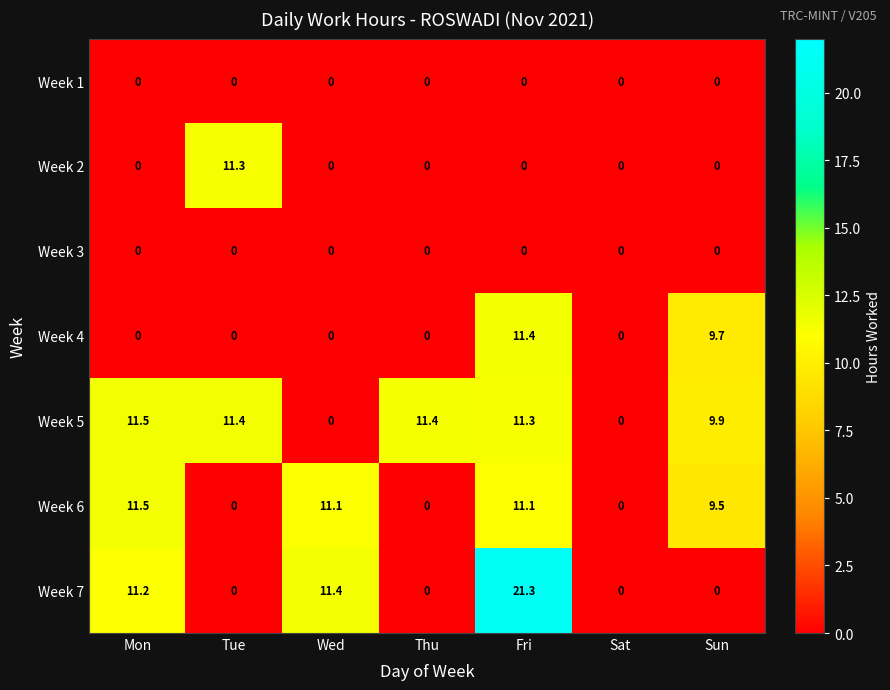

What is the average value of the Week 2 series?

1.6